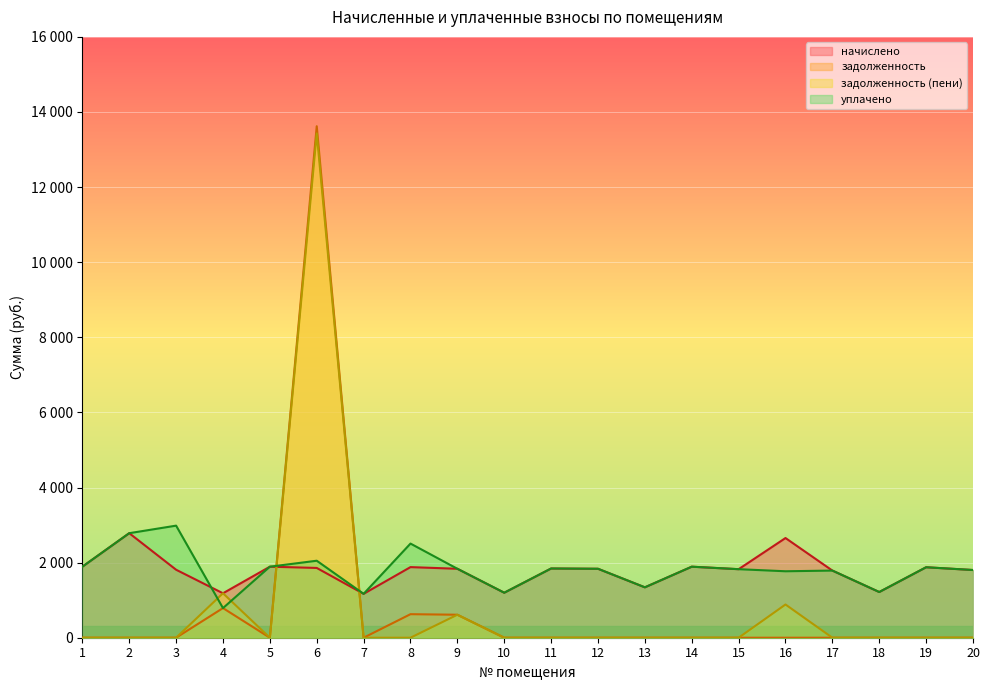

What is the difference between the maximum and minimum values in the задолженность (пени) series?

13428.9